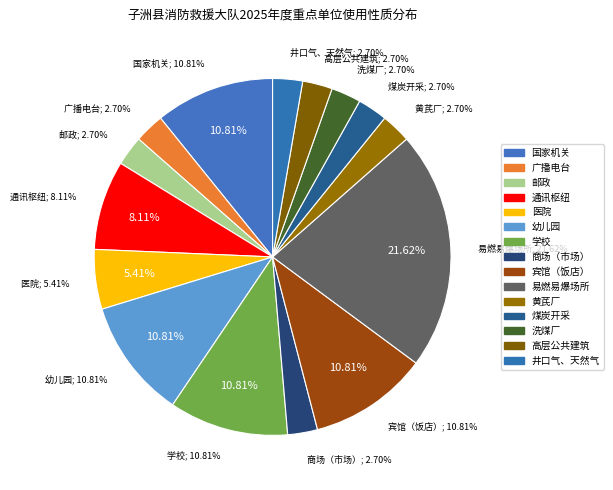

Approximately how many times larger is the value at 黄芪厂 compared to 幼儿园?

0.2